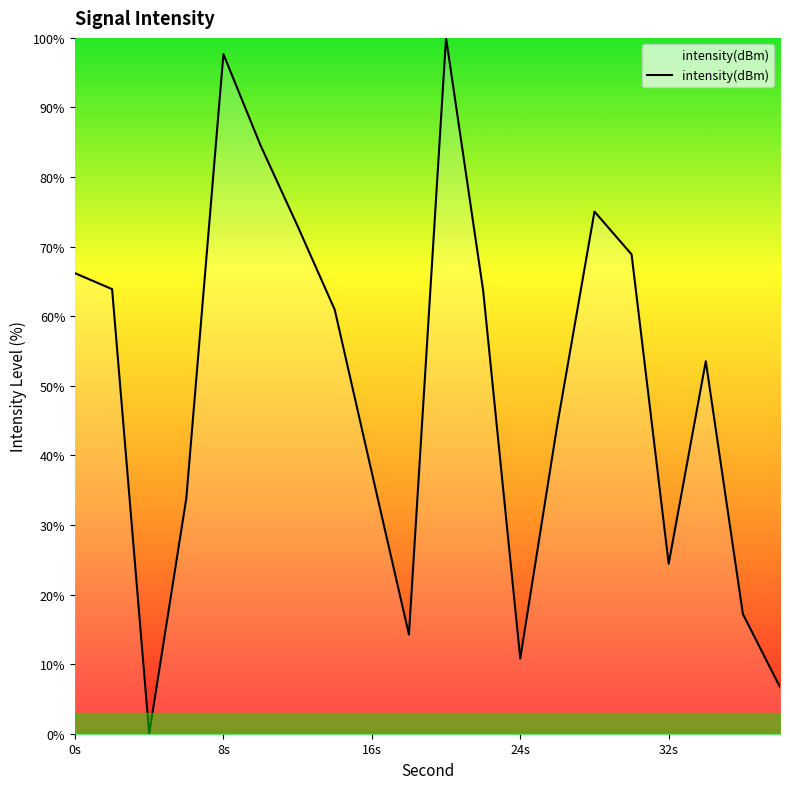

What is the difference between the maximum and minimum values?

100.0